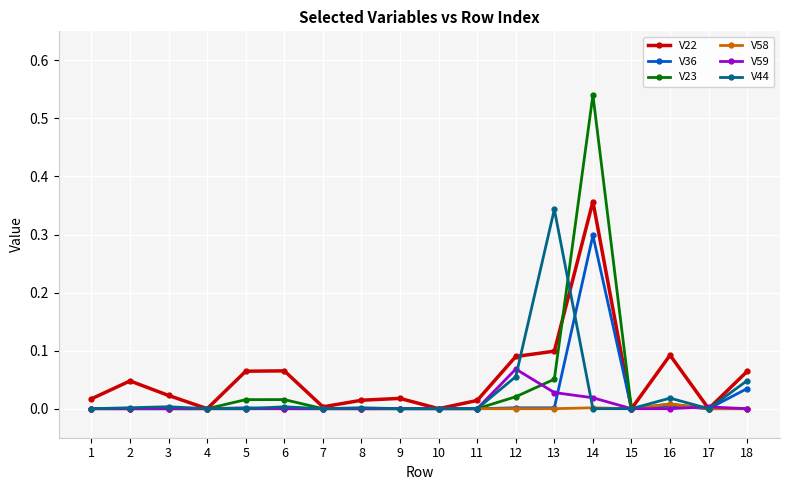

Count the number of categories in the chart.

18